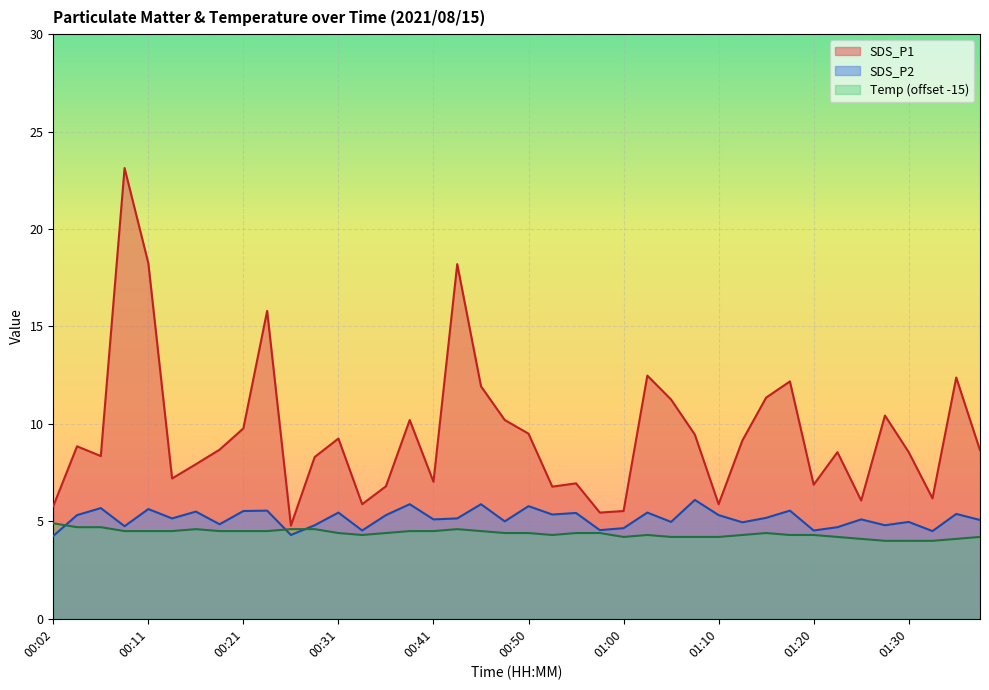

Rank the series by their maximum value, from highest to lowest.

SDS_P1, SDS_P2, Temp (offset -15)